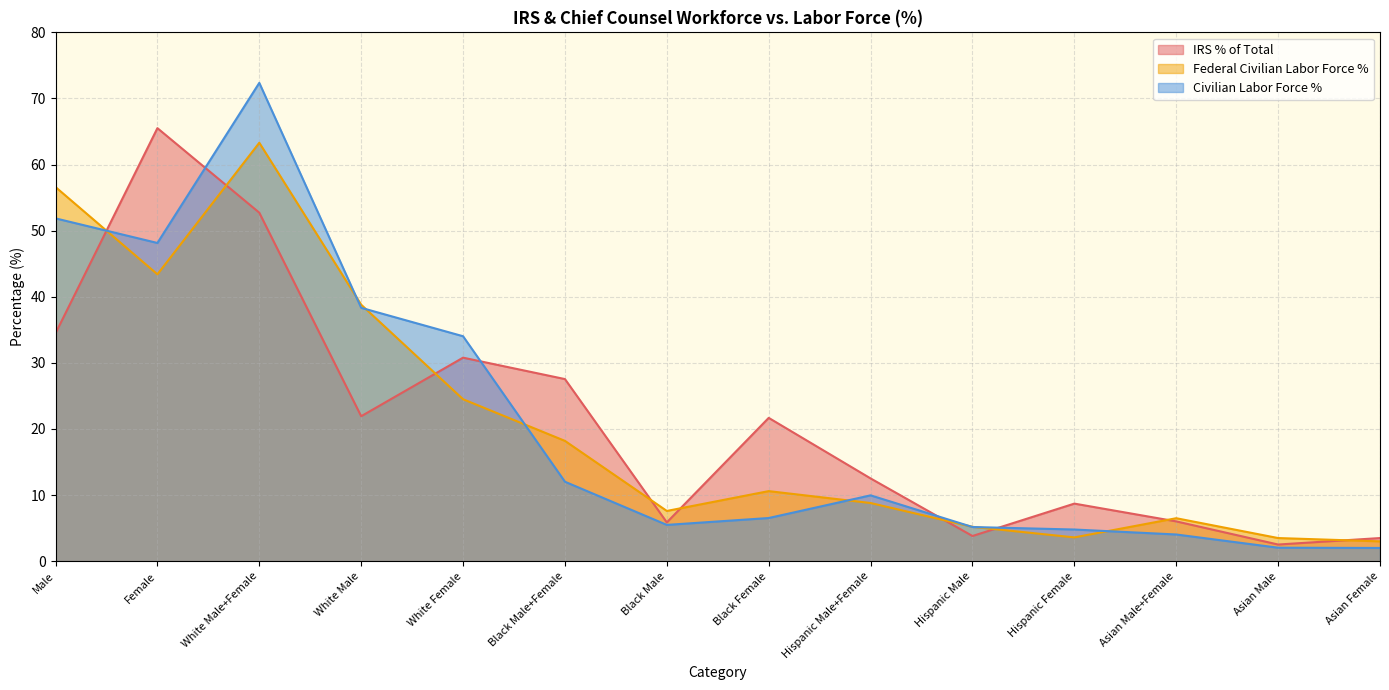

At which label does Civilian Labor Force % first exceed 9?

Male